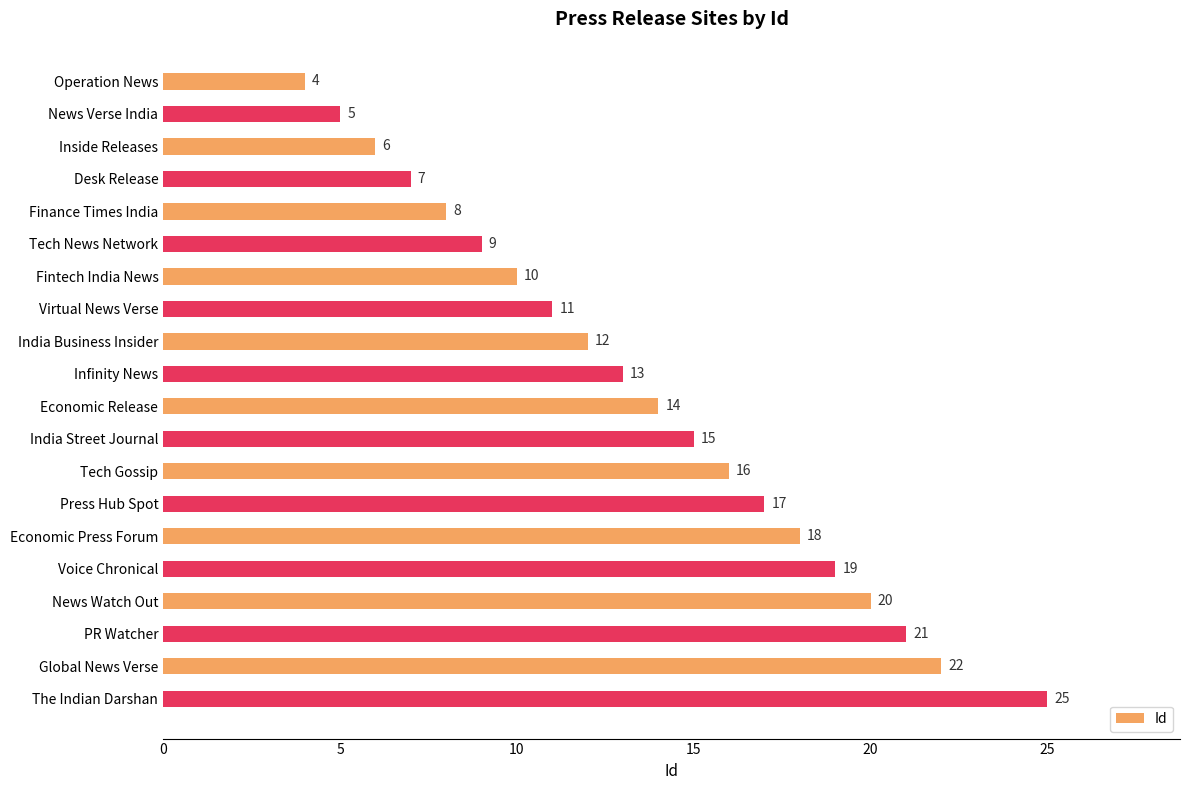

Which has a higher value, Finance Times India or Desk Release?

Finance Times India